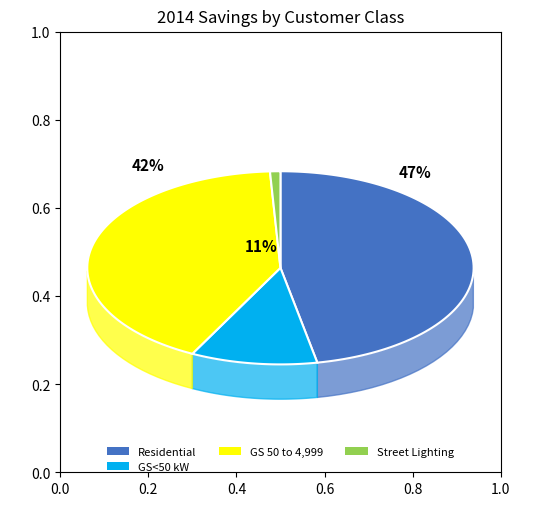

The Residential slice represents 47% of the pie. True or false?

True